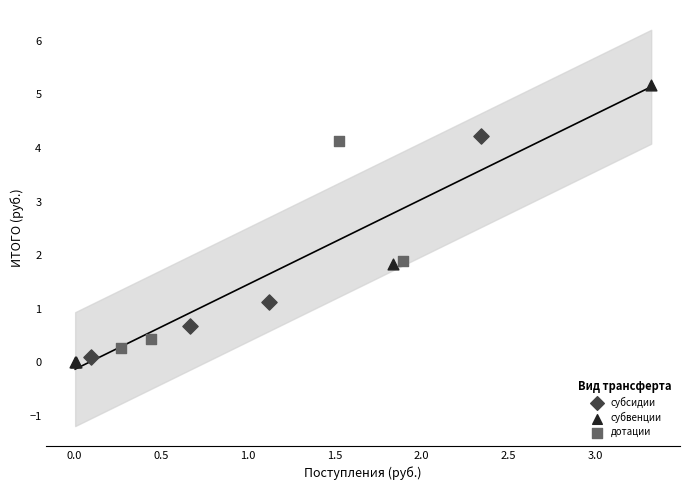

Which series reaches the maximum Y coordinate?

субвенции